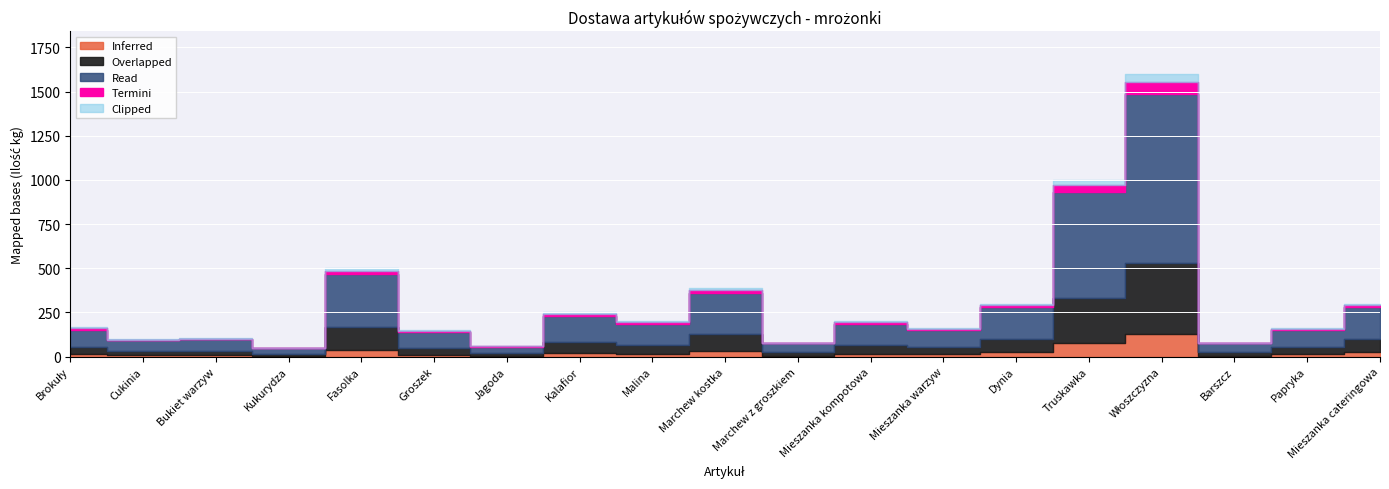

True or false: Wartość brutto and Cena jedn. brutto intersect in this chart.

False